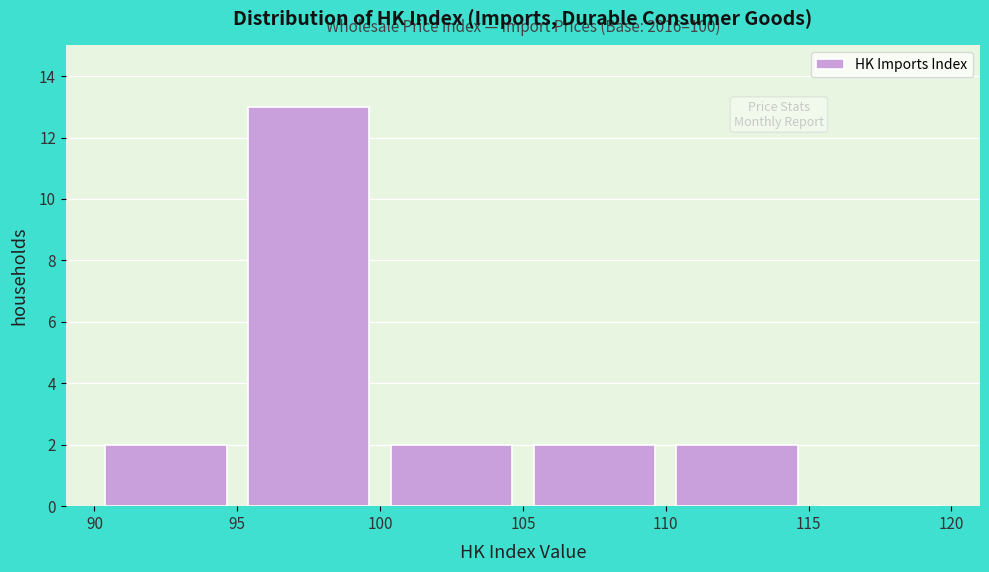

Which range on the x-axis has the tallest bar?

95 to 100